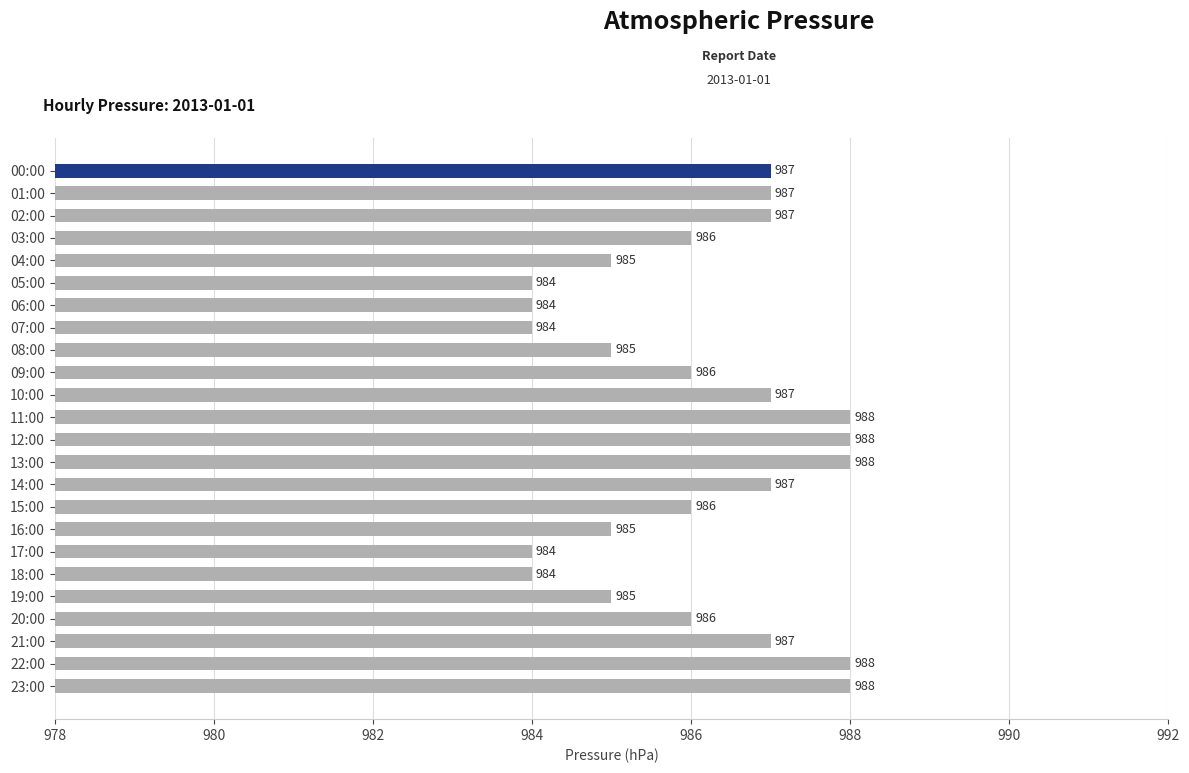

What is the value of the 14th bar from the top?

988